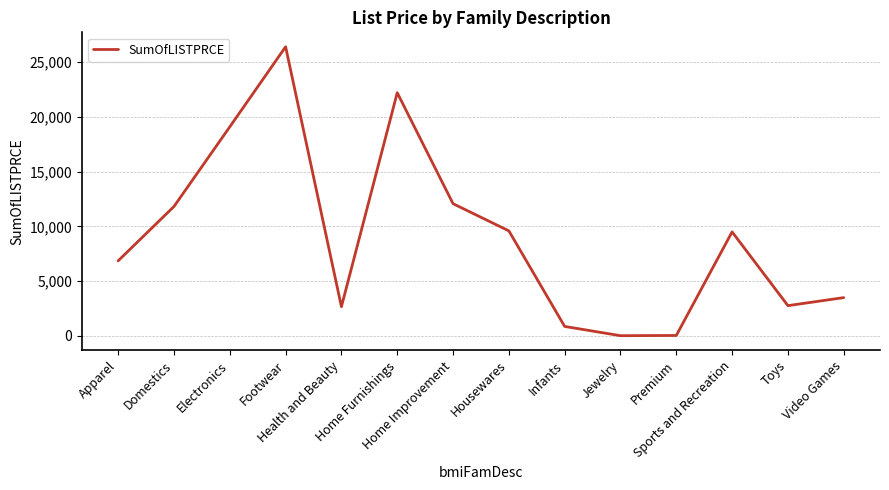

What is the greatest value displayed?

26400.8